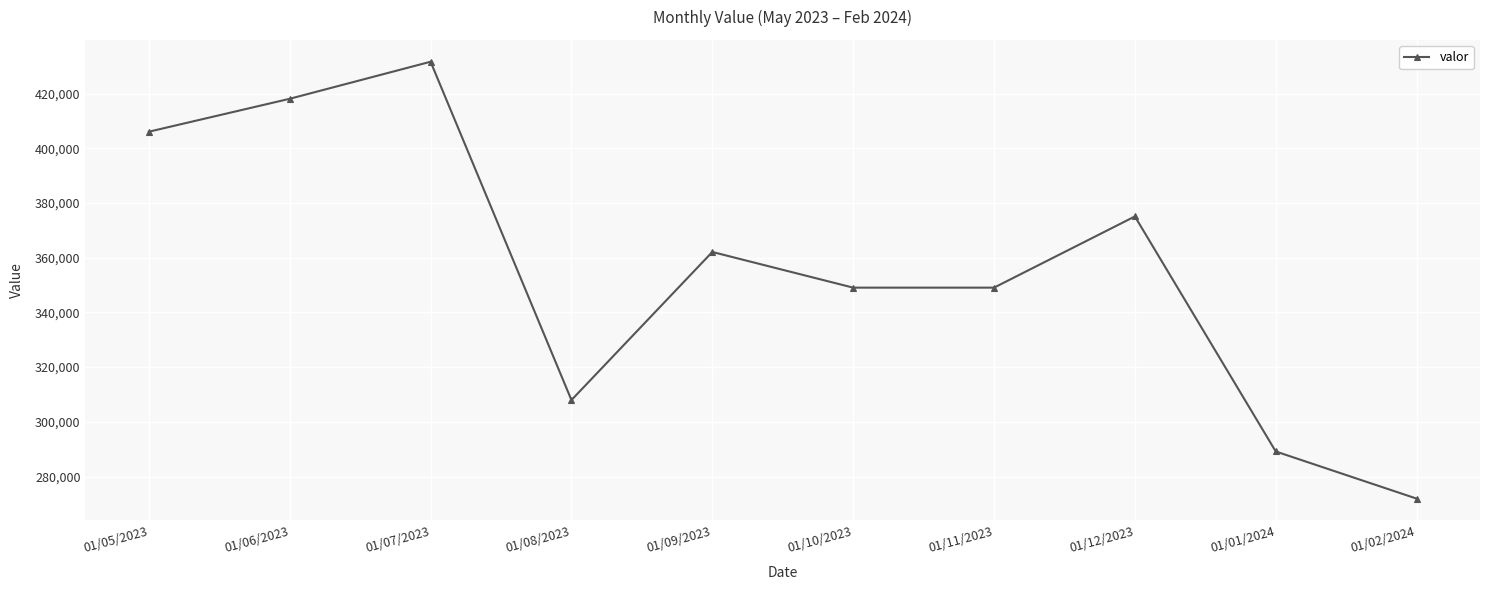

Approximately how many times larger is the value at 01/10/2023 compared to 01/02/2024?

1.3